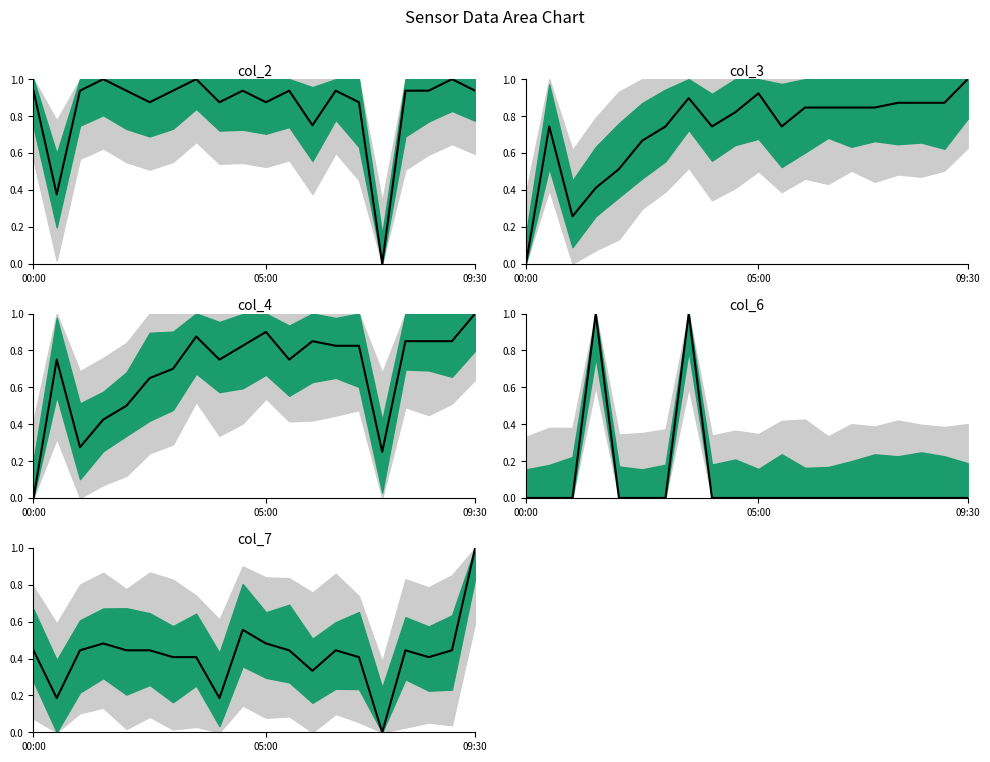

Which series has the widest spread of values?

col_2